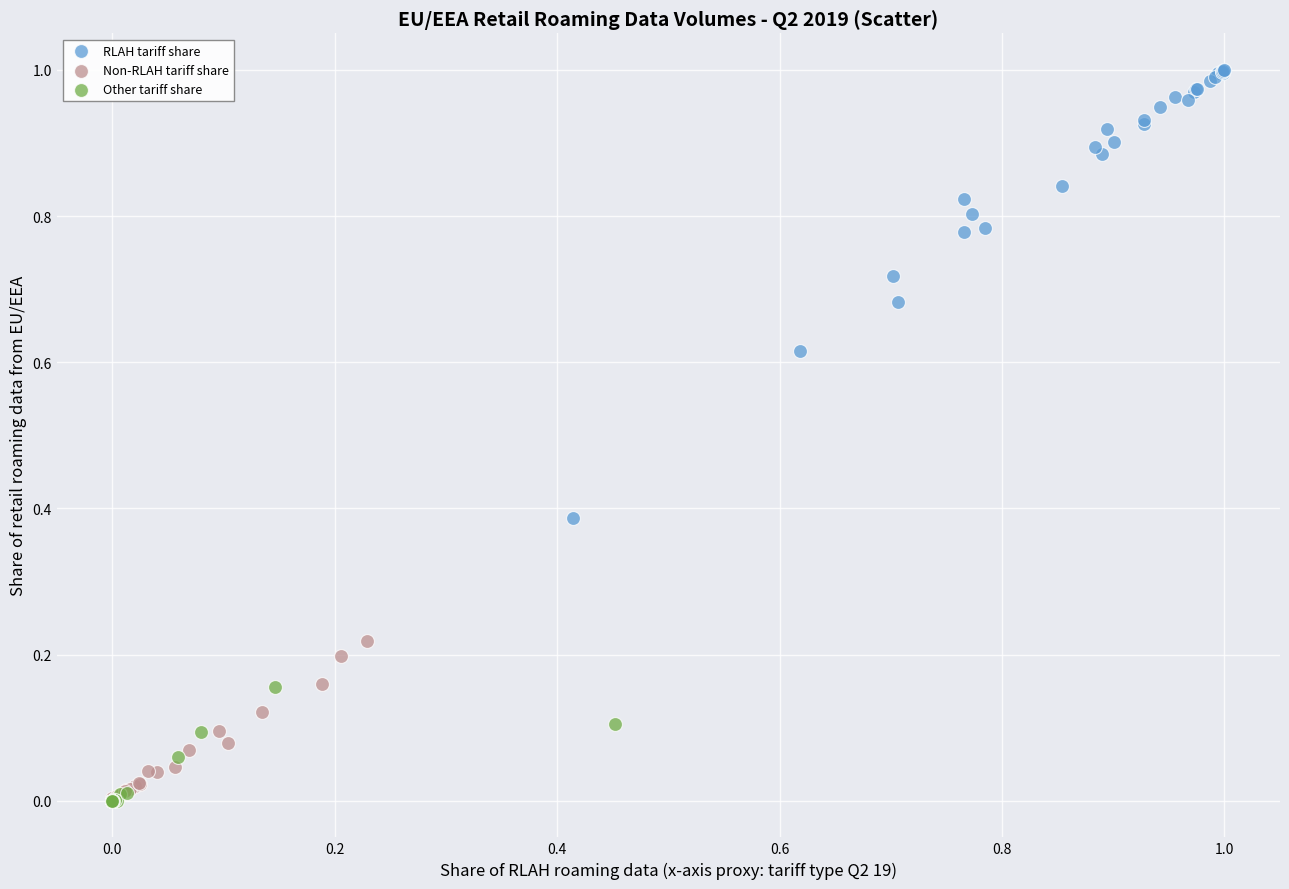

Which series has the widest spread of Y values?

RLAH tariff share